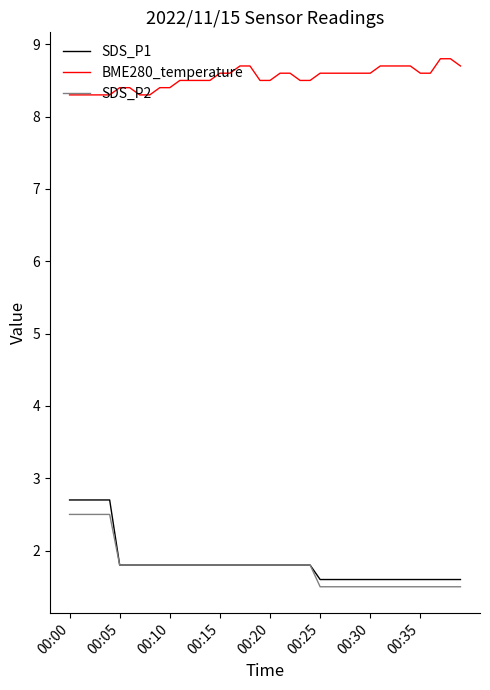

What is the lowest value of the SDS_P1 series?

1.6